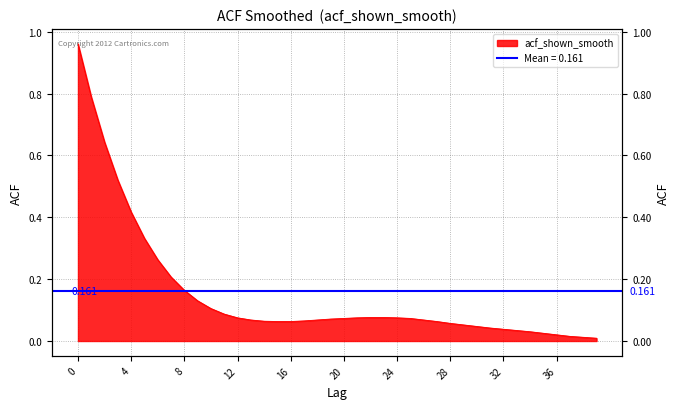

Rank the categories by value from highest to lowest.

0, 1, 2, 3, 4, 5, 6, 7, 8, 9, 10, 11, 22, 23, 12, 21, 24, 20, 25, 19, 13, 18, 26, 17, 14, 15, 16, 27, 28, 29, 30, 31, 32, 33, 34, 35, 36, 37, 38, 39